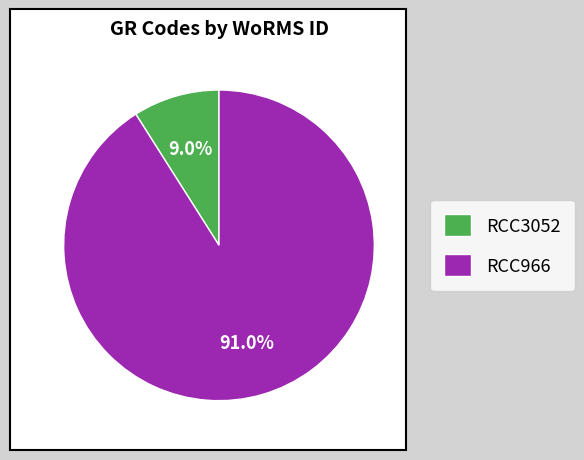

Rank the categories by value from lowest to highest.

RCC3052, RCC966